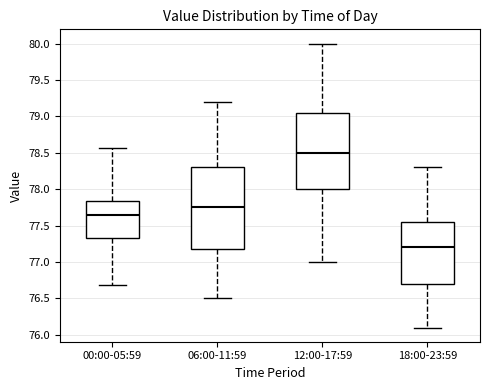

Which box's median line is the lowest?

18:00-23:59